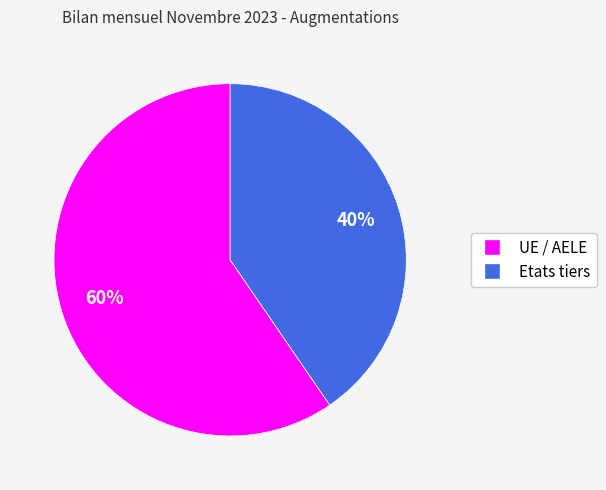

To the nearest percent, what percentage of the pie is Etats tiers?

40%